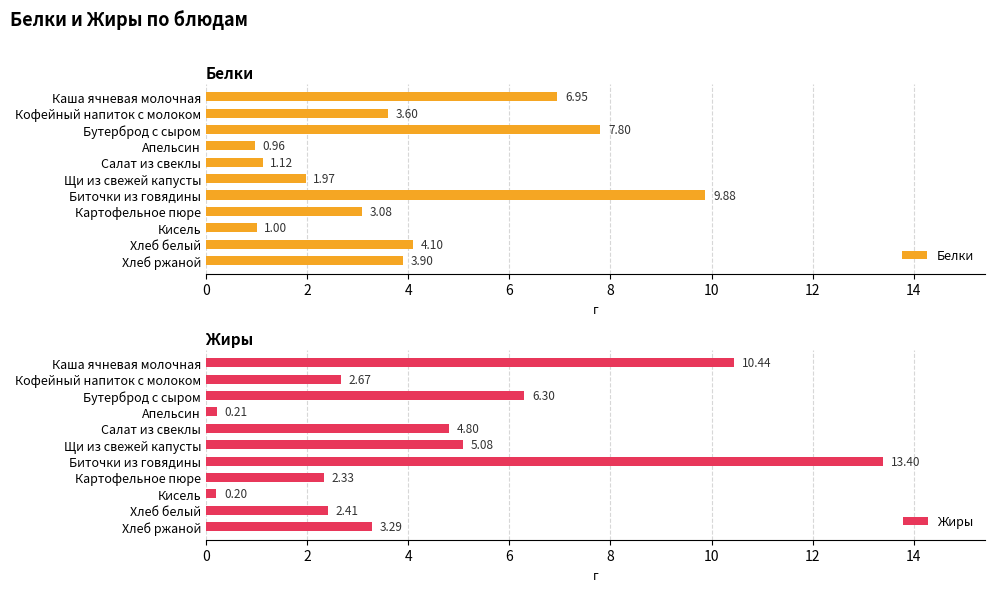

What is the difference between the maximum and minimum values in the Жиры series?

13.2